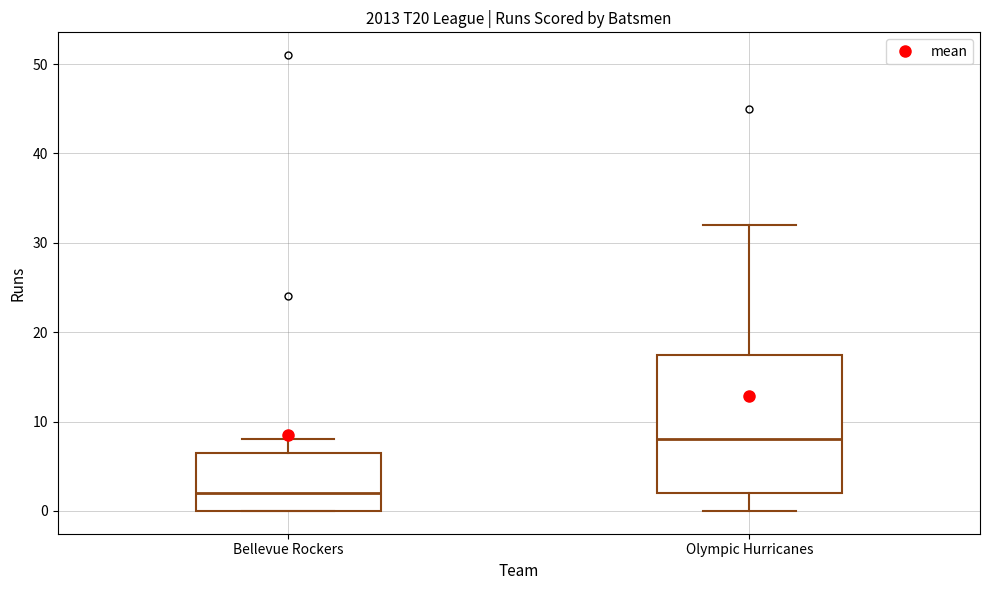

Which box's median line is the lowest?

Bellevue Rockers